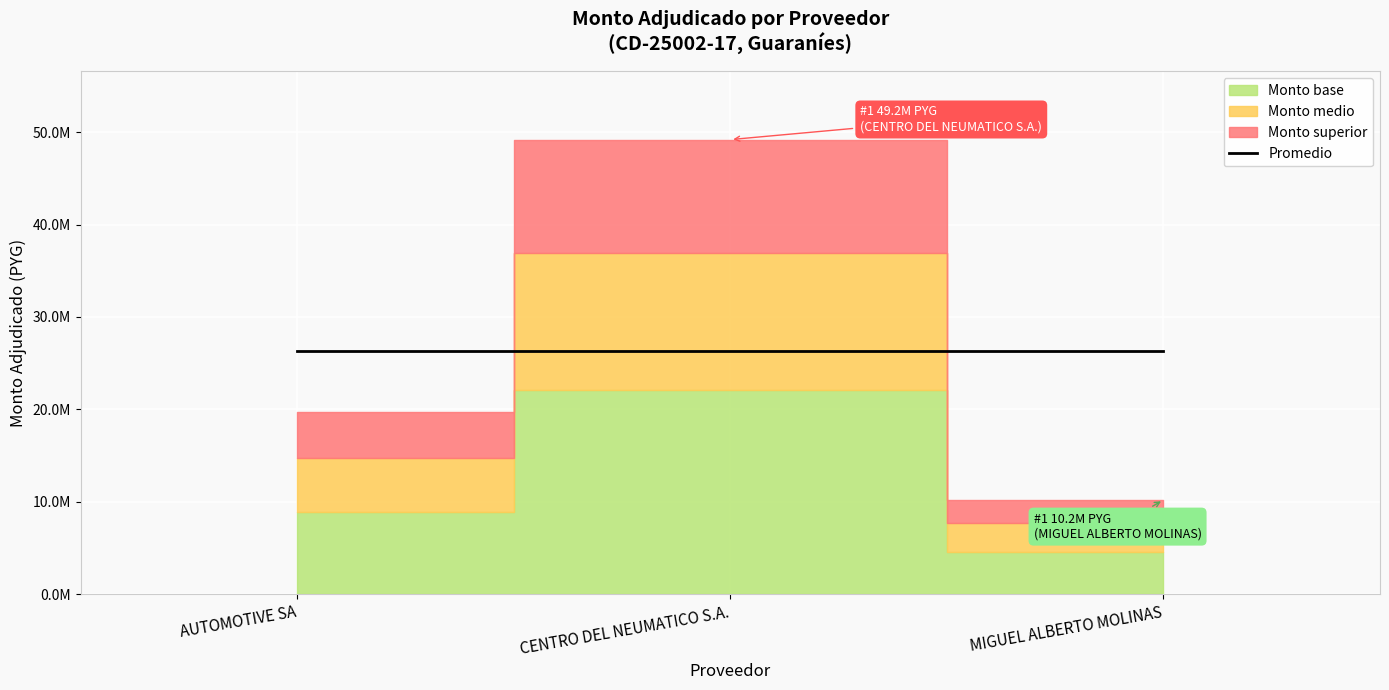

Between MIGUEL ALBERTO MOLINAS and CENTRO DEL NEUMATICO S.A., which is larger?

CENTRO DEL NEUMATICO S.A.